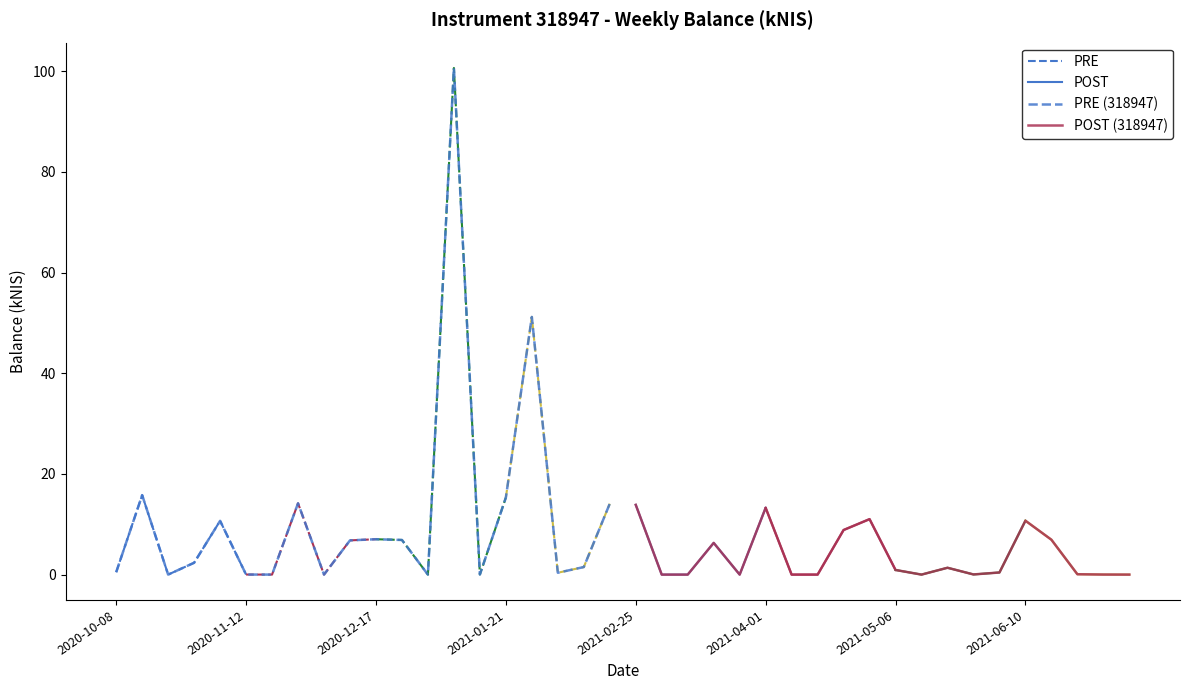

Where is the first local maximum?

2020-10-15